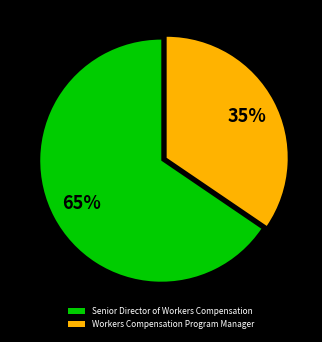

Rank the categories by value from highest to lowest.

Senior Director of Workers Compensation, Workers Compensation Program Manager